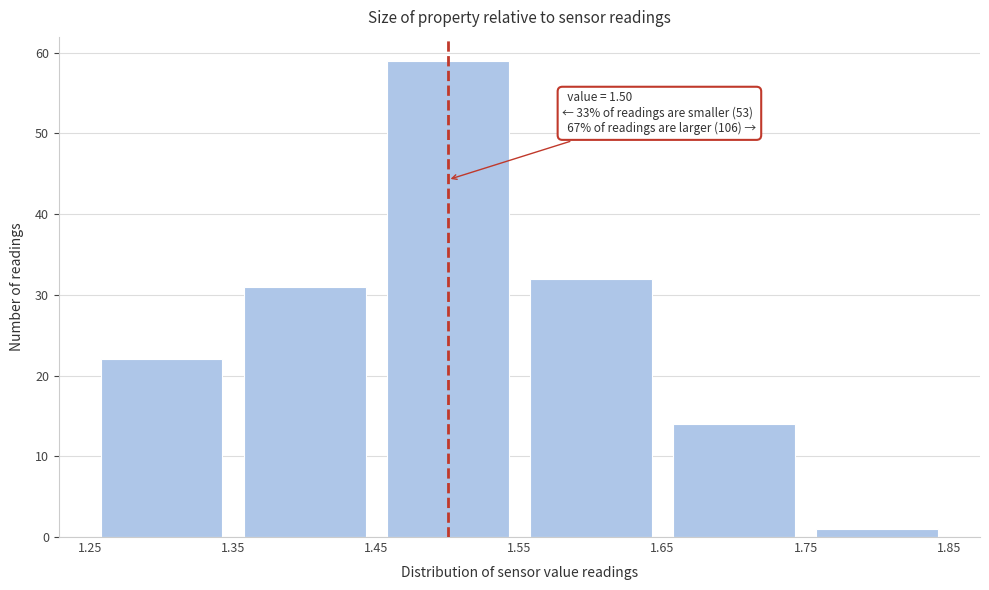

Over which range of the x-axis is the bar tallest?

1.45 to 1.55